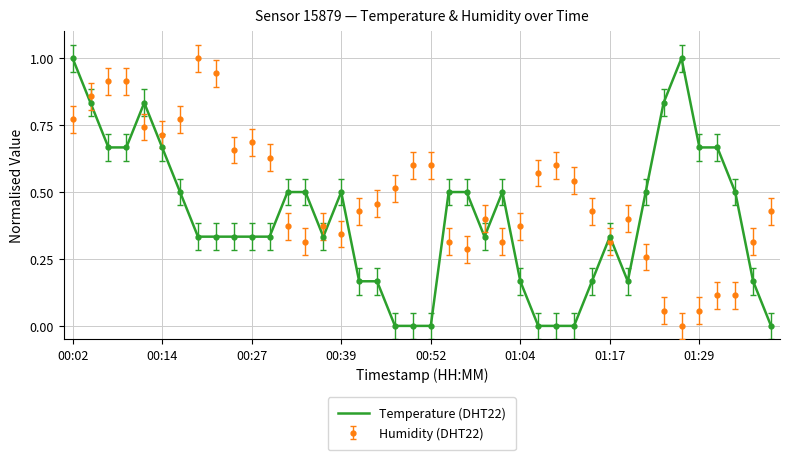

List the series in order of their overall mean, highest first.

Humidity (DHT22), Temperature (DHT22)